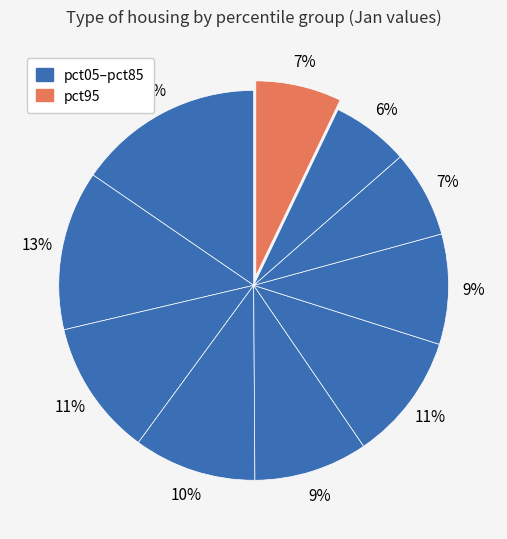

How many segments does this pie chart have?

10